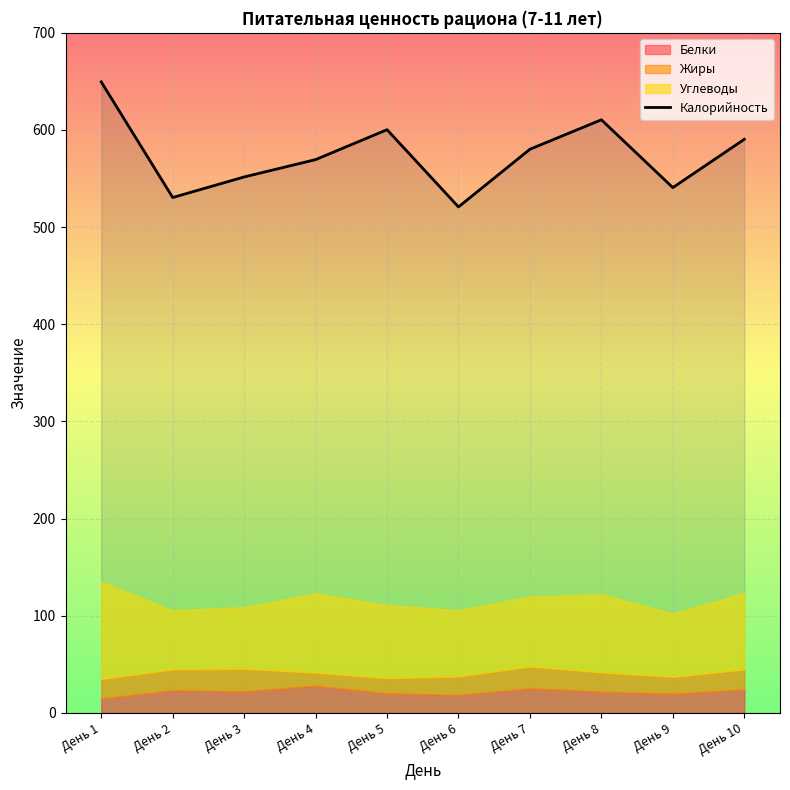

Which label corresponds to the smallest value in the chart?

День 6